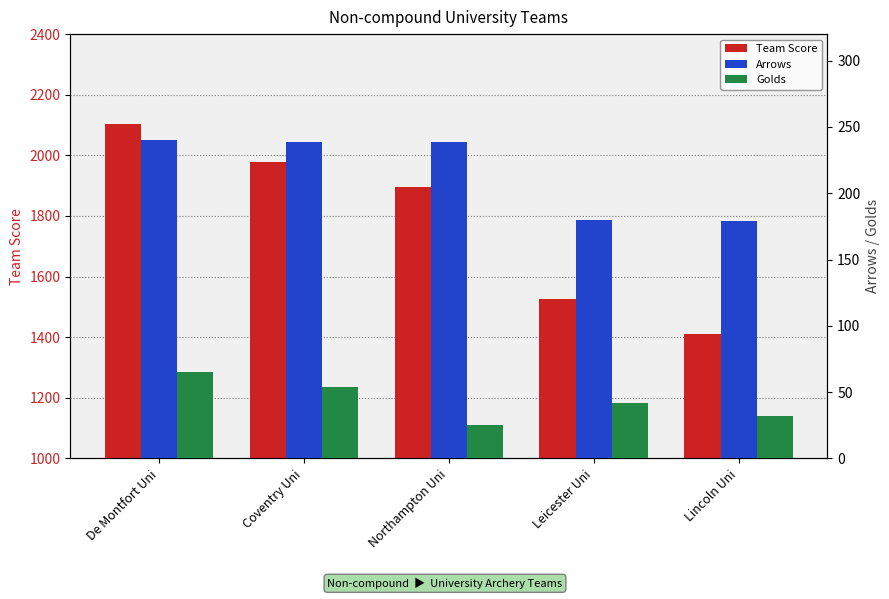

At which label is Team Score closest to 1757?

Northampton Uni